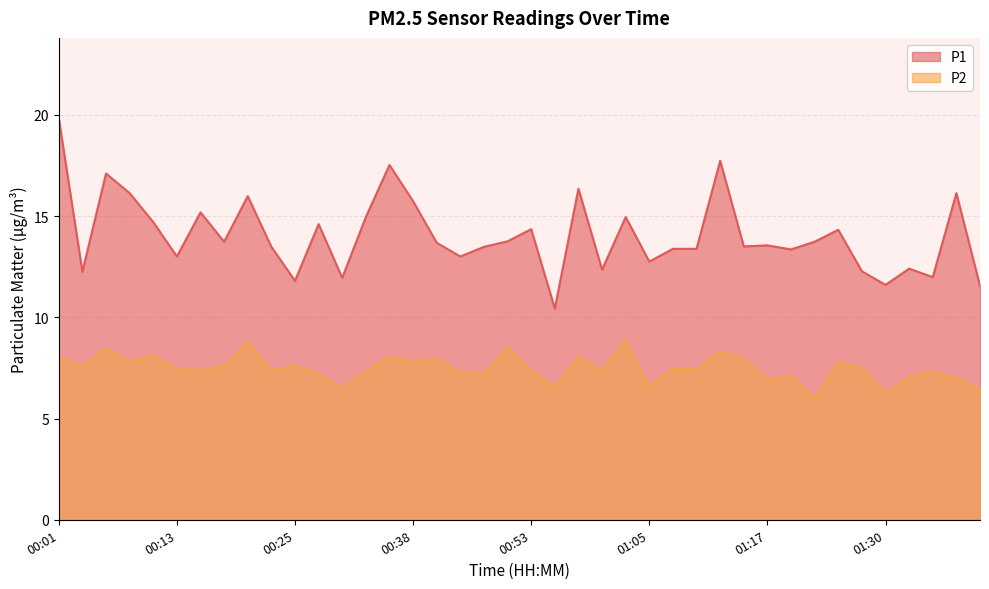

Rank the categories by P2 value from lowest to highest.

01:22, 01:30, 00:30, 01:39, 00:55, 01:05, 01:17, 01:37, 01:32, 01:20, 00:28, 00:48, 00:42, 01:35, 00:33, 01:00, 00:23, 00:53, 00:16, 00:13, 01:10, 01:07, 01:27, 00:03, 00:18, 00:25, 00:38, 01:25, 00:08, 01:15, 00:40, 00:01, 00:35, 00:57, 00:11, 01:12, 00:06, 00:50, 00:21, 01:02